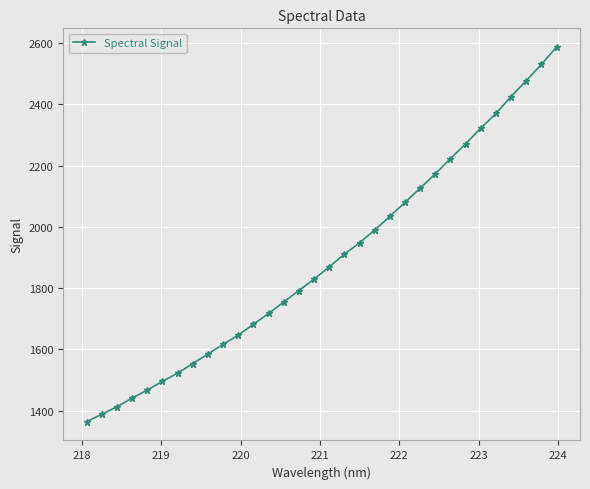

What is the difference between the maximum and minimum values?

1222.6